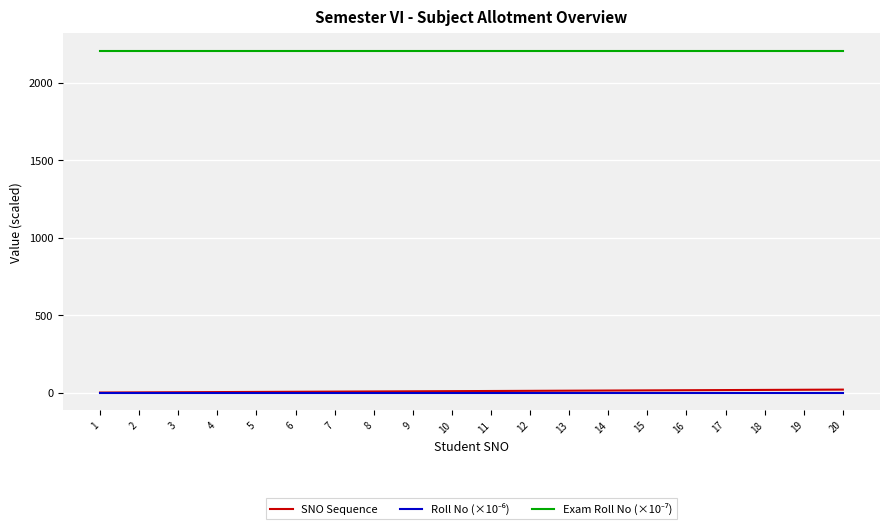

What is the greatest value displayed?

2208.0